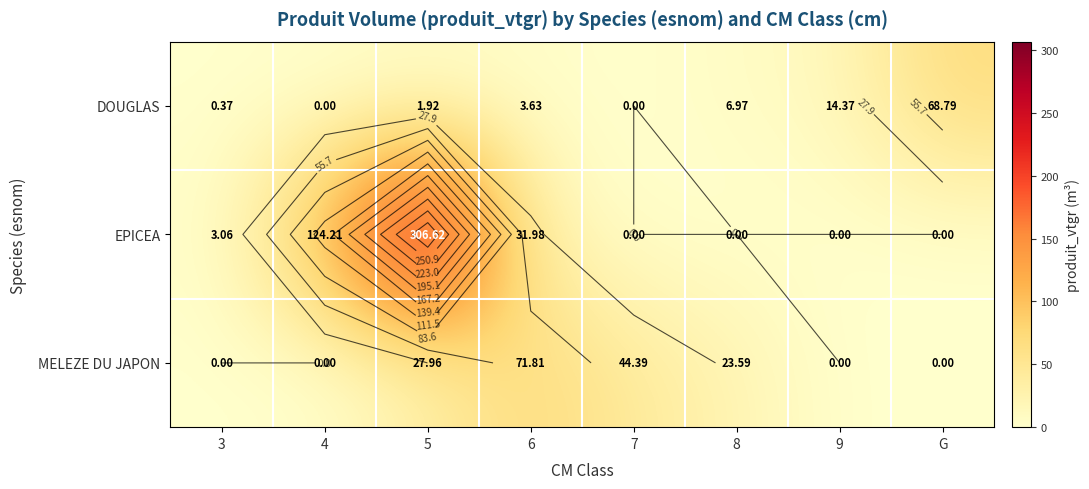

Count the number of categories in the chart.

8